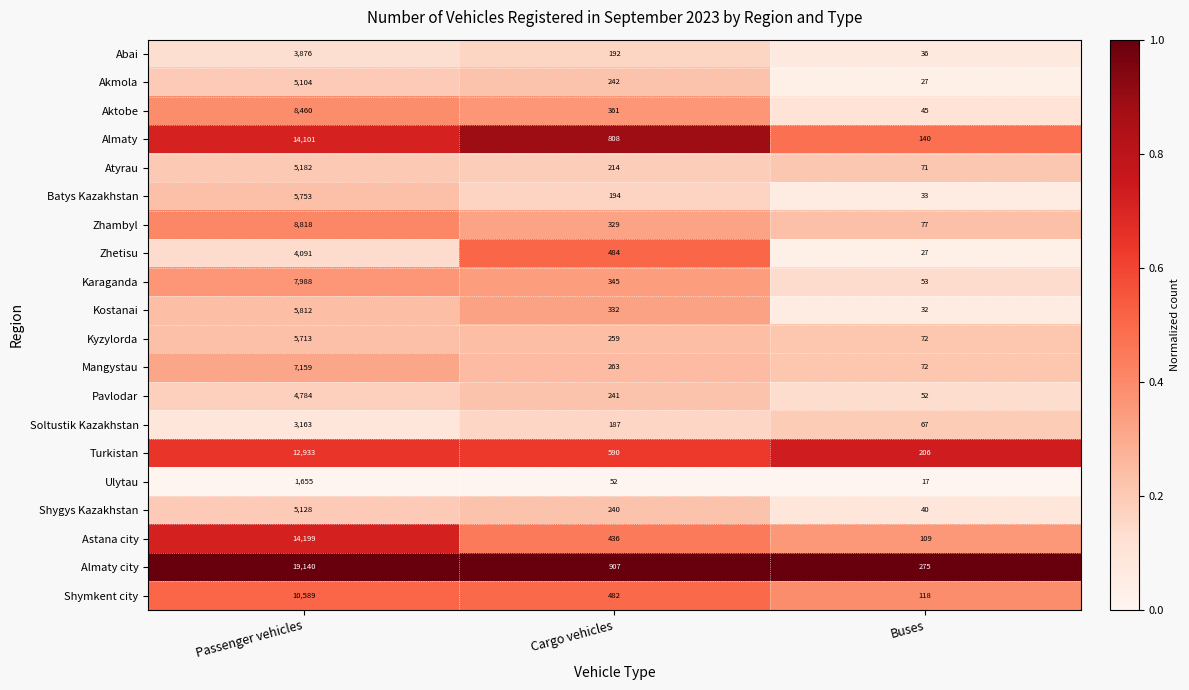

Which series has the largest range (max minus min)?

Almaty city